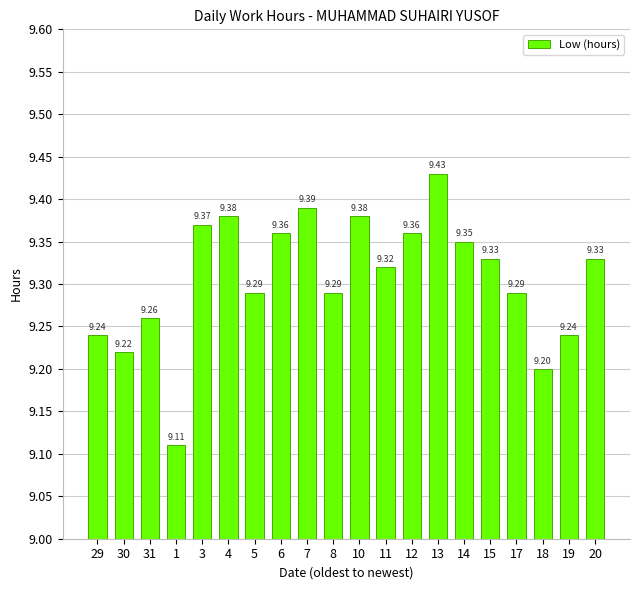

Read the value at 3.

9.4